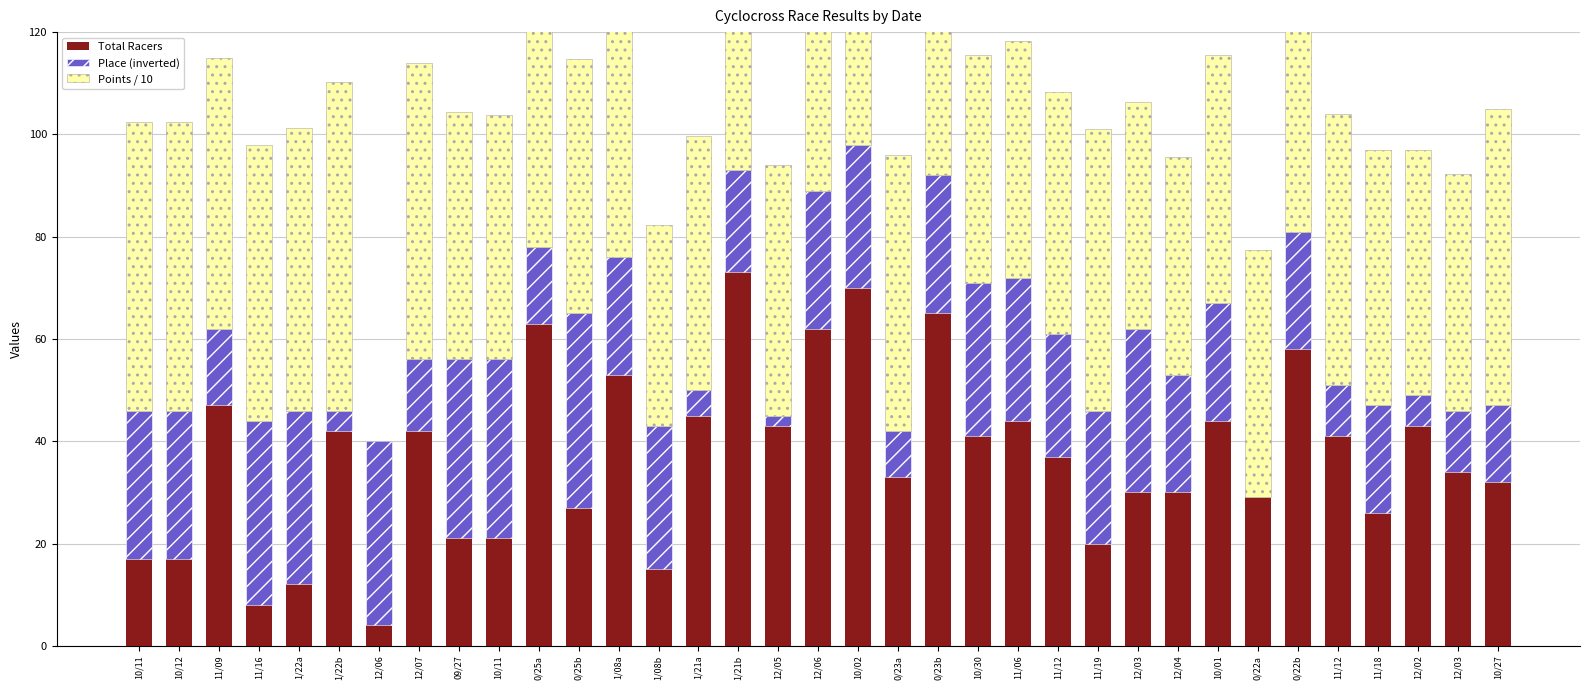

The value of Points / 10 at 0/25b is 12.1. True or false?

False